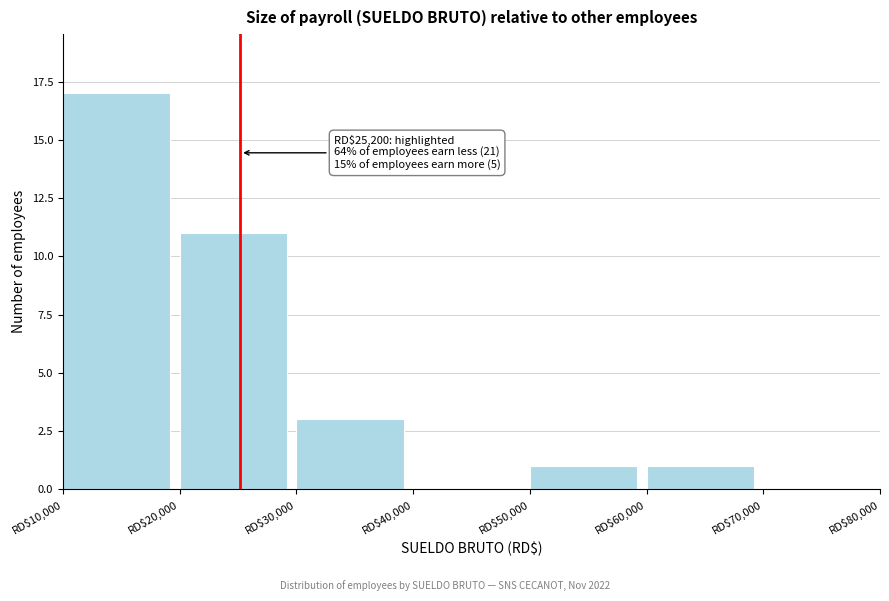

Which range on the x-axis has the tallest bar?

10000 to 20000